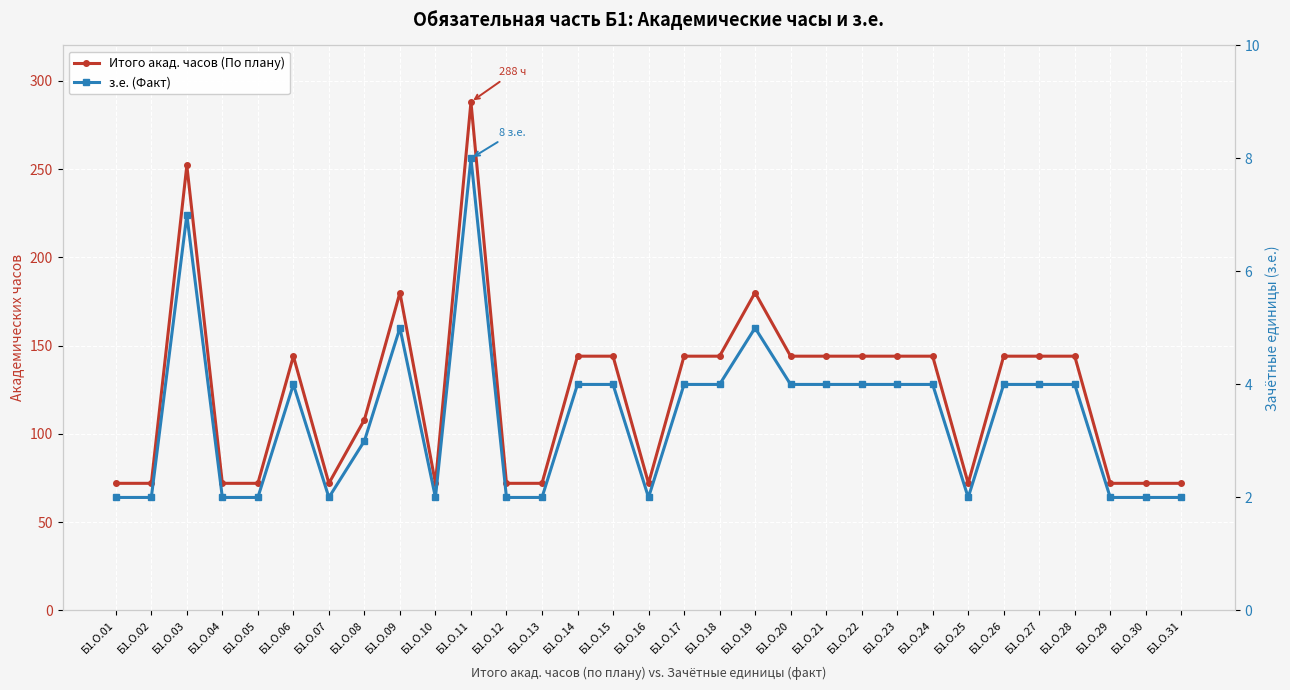

True or false: з.е. (Факт) has a value of 4 at Б1.О.21.

True